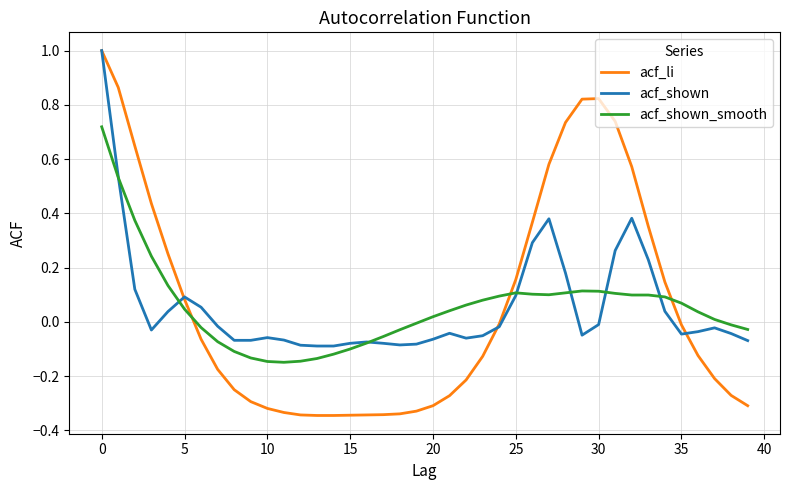

What is the maximum value shown in the chart?

1.0